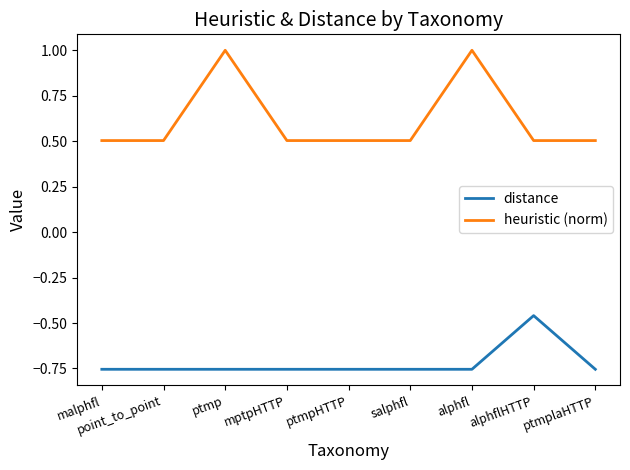

Which series has the largest range (max minus min)?

heuristic (norm)